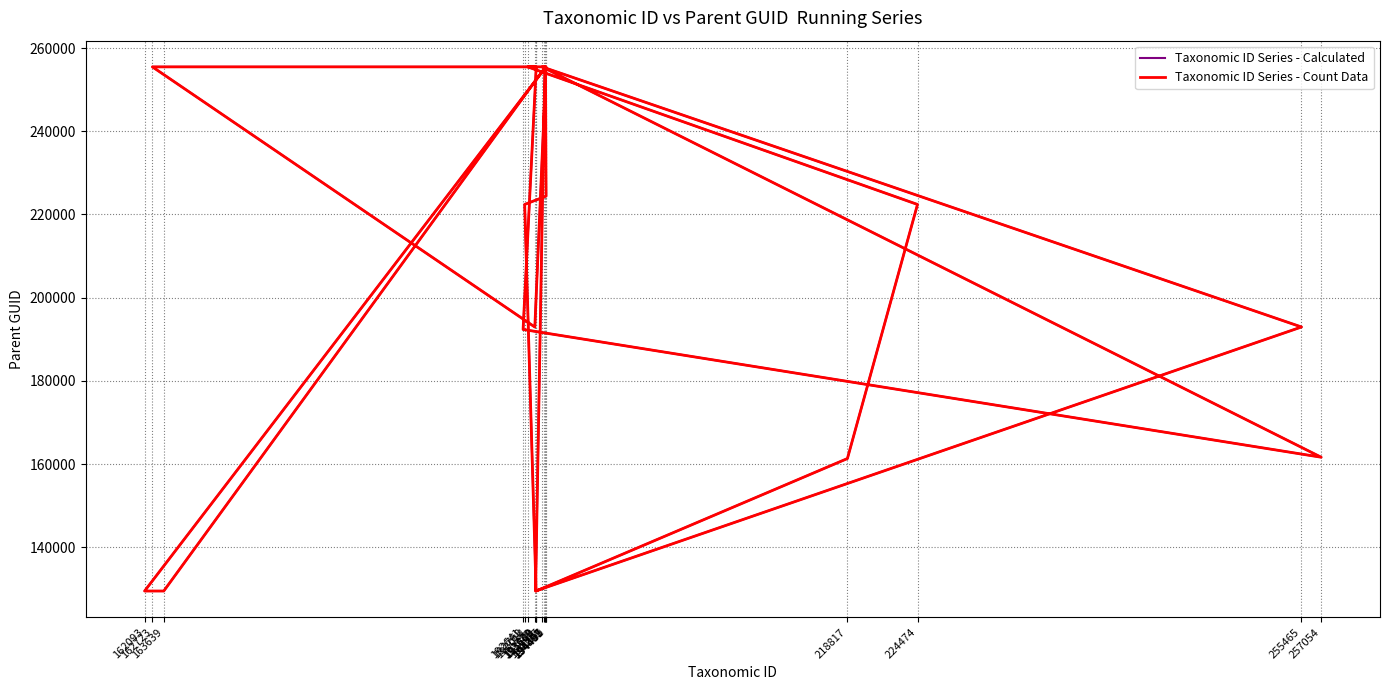

Between 194449 and 194362, which series saw the biggest shift?

Taxonomic ID Series - Calculated